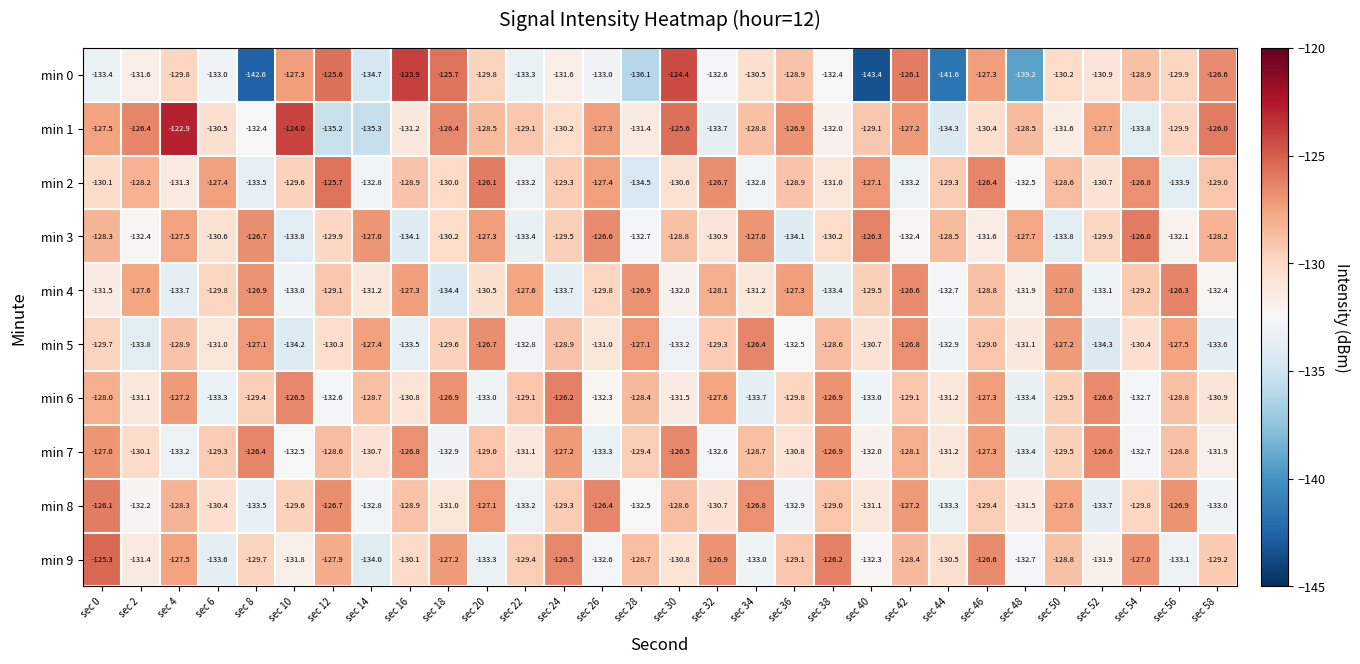

What is the sum of the min 3 values at sec 14 and sec 18?

-257.2